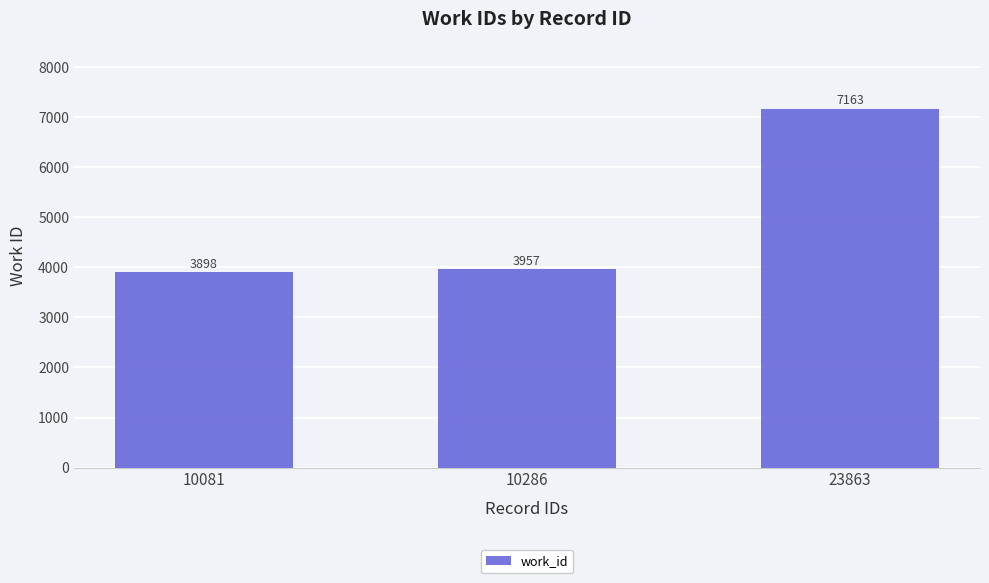

What is the greatest value displayed?

7163